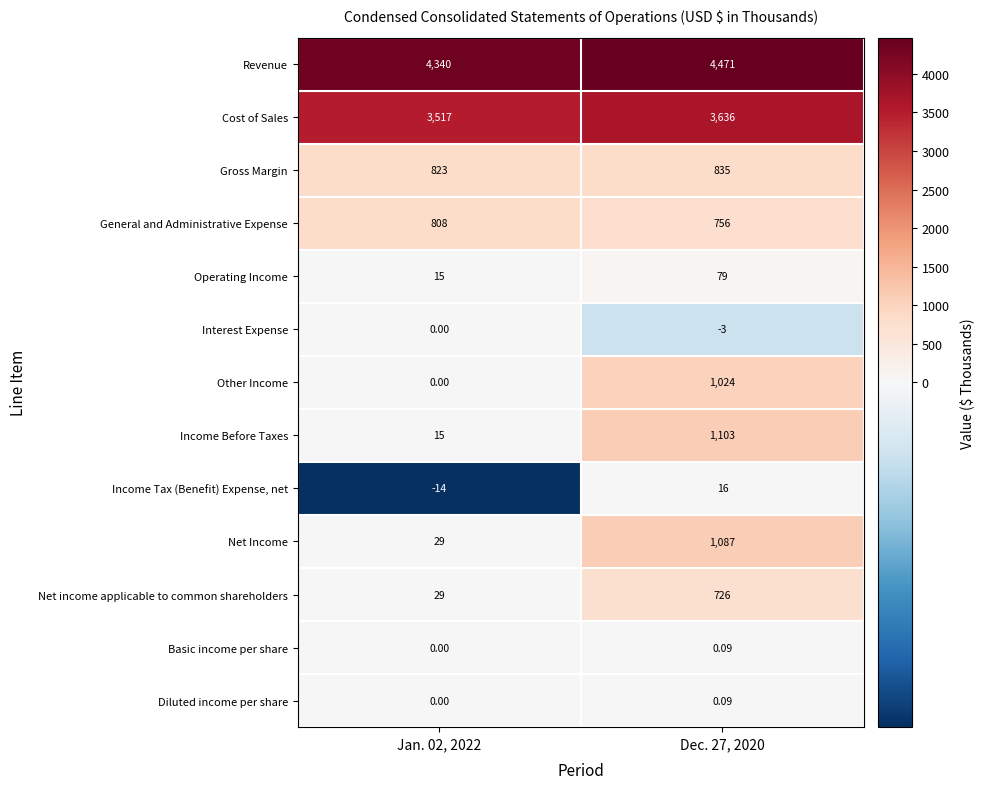

Which series changed the most between Jan. 02, 2022 and Dec. 27, 2020?

Income Before Taxes